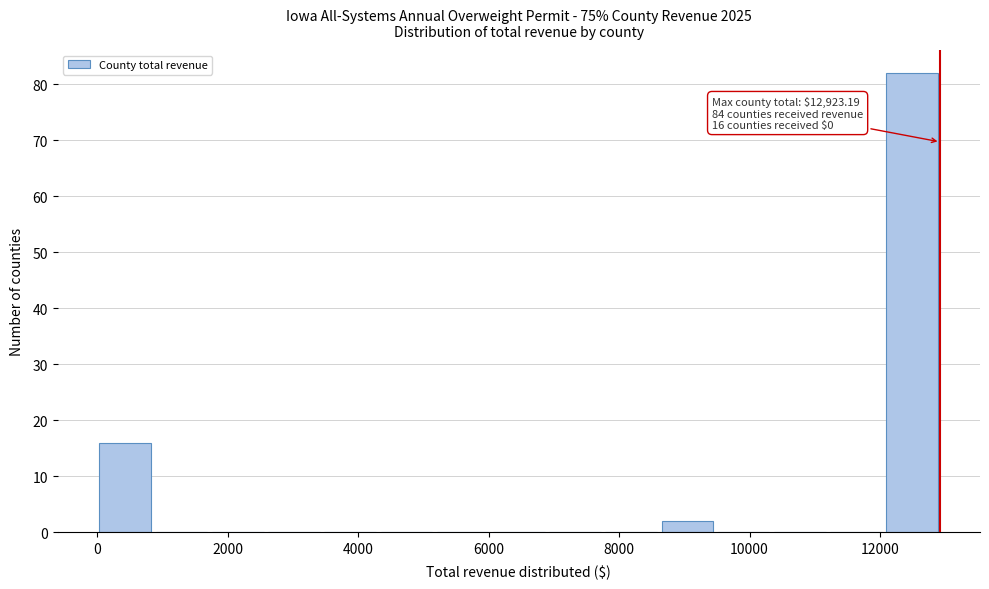

Which range on the x-axis has the tallest bar?

12000 to 13000